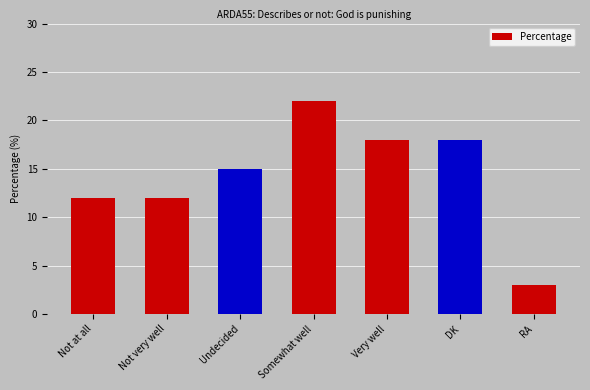

Reading right to left, list all the values displayed in this chart.

3	18	18	22	15	12	12